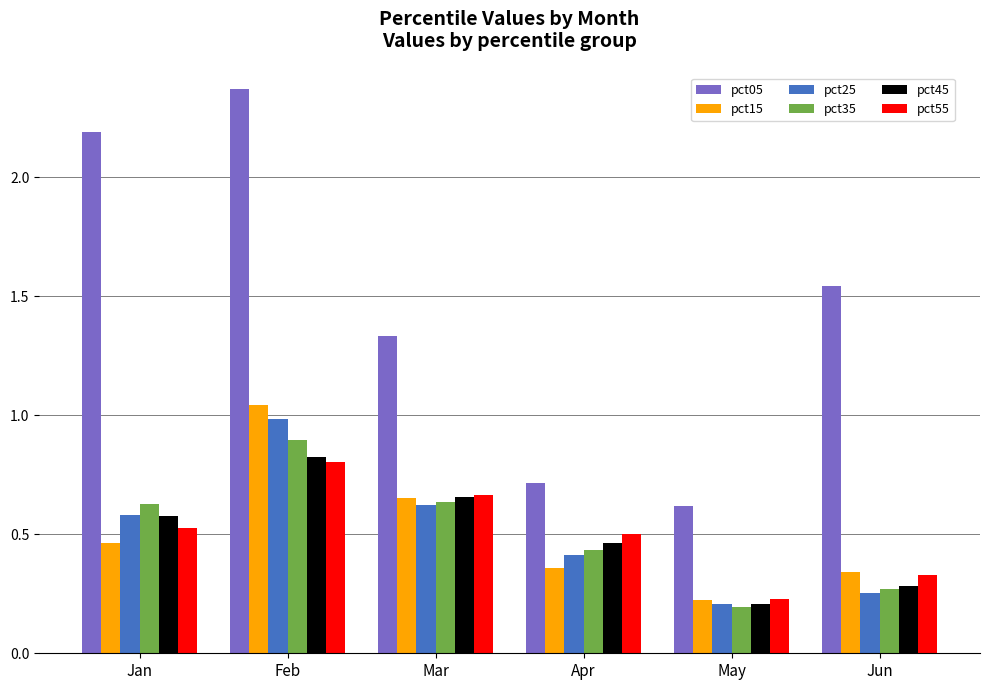

Is the value of pct15 at Mar greater than the value of pct35 at May?

Yes